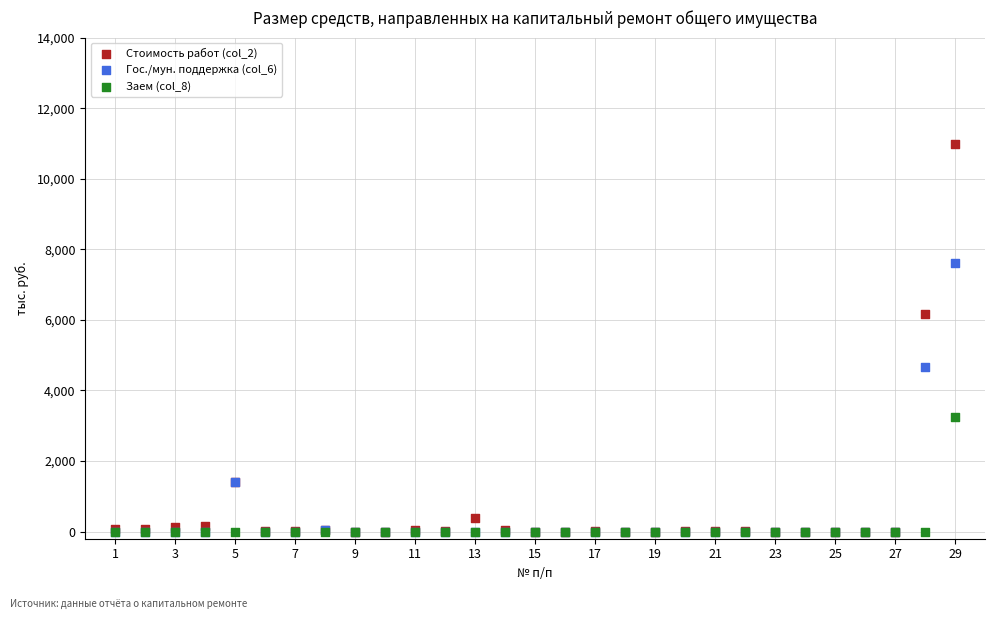

Which series has the widest spread of Y values?

Стоимость работ (col_2)